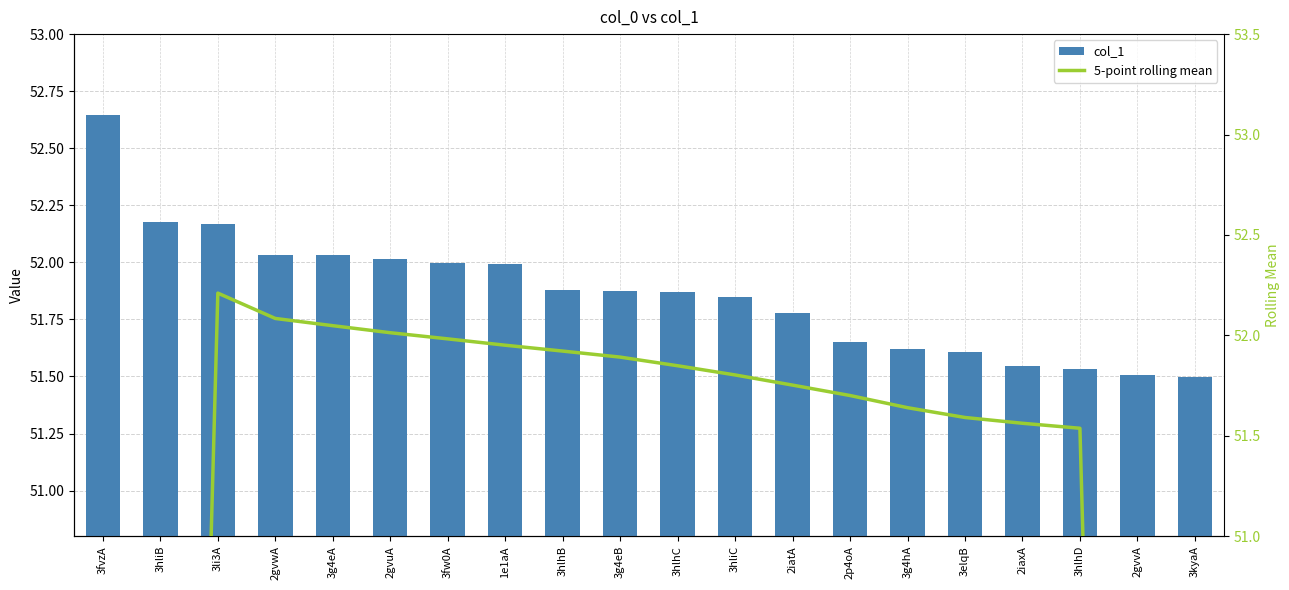

Is it true that 5-point rolling mean equals 41.5 at 3fvzA?

False